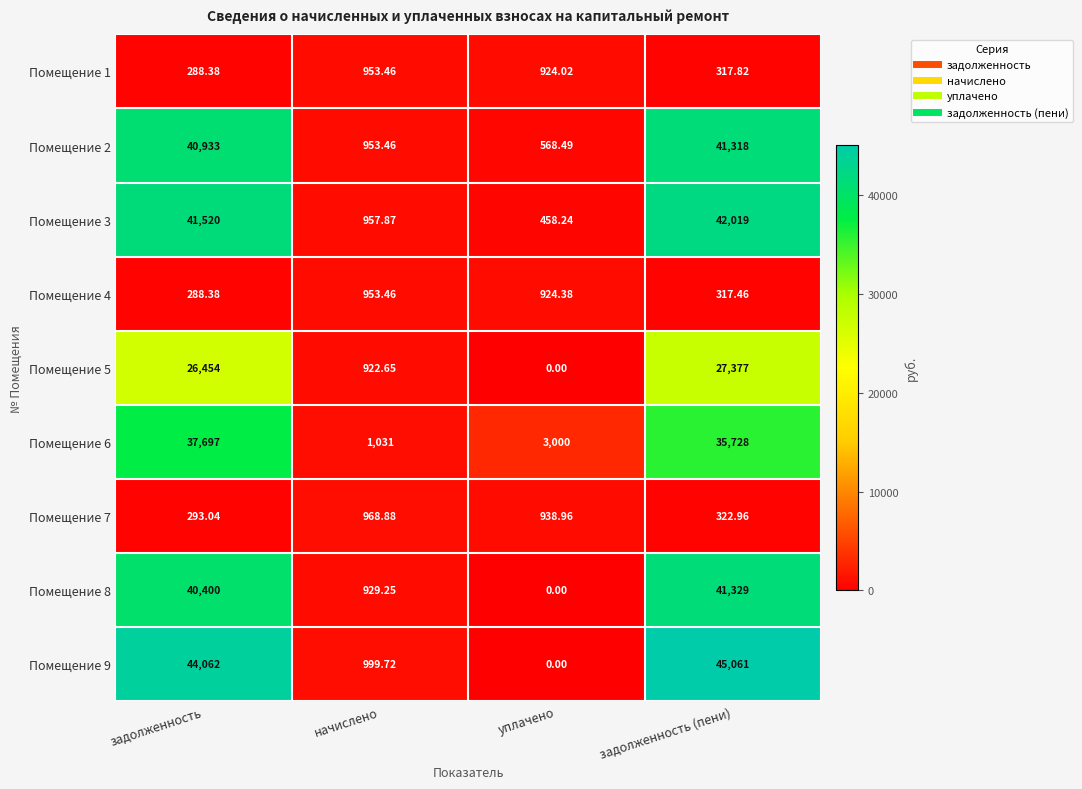

List the labels in order of Помещение 2 value, largest first.

задолженность (пени), задолженность, начислено, уплачено